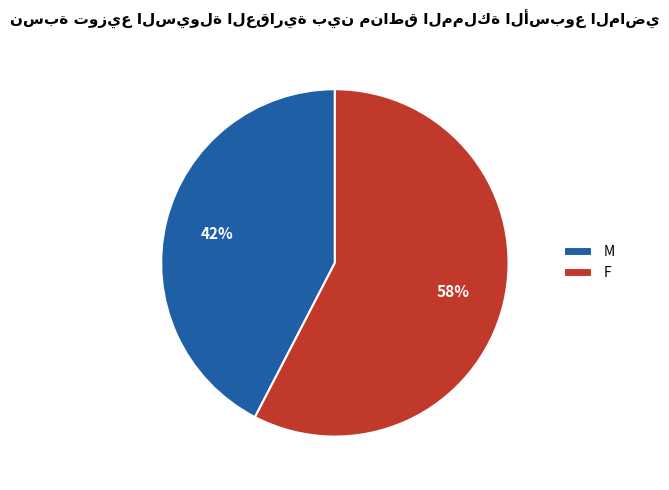

Combined, do M and F account for over 50%?

Yes